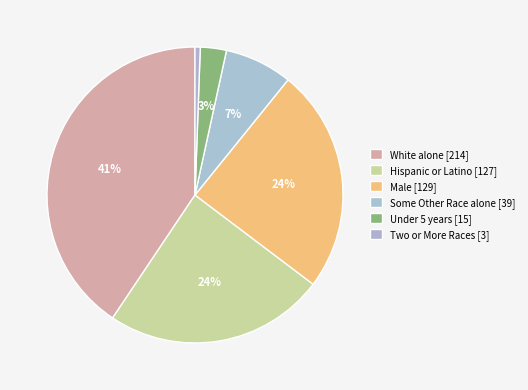

Is the sum of Under 5 years [15] and Some Other Race alone [39] greater than half?

No